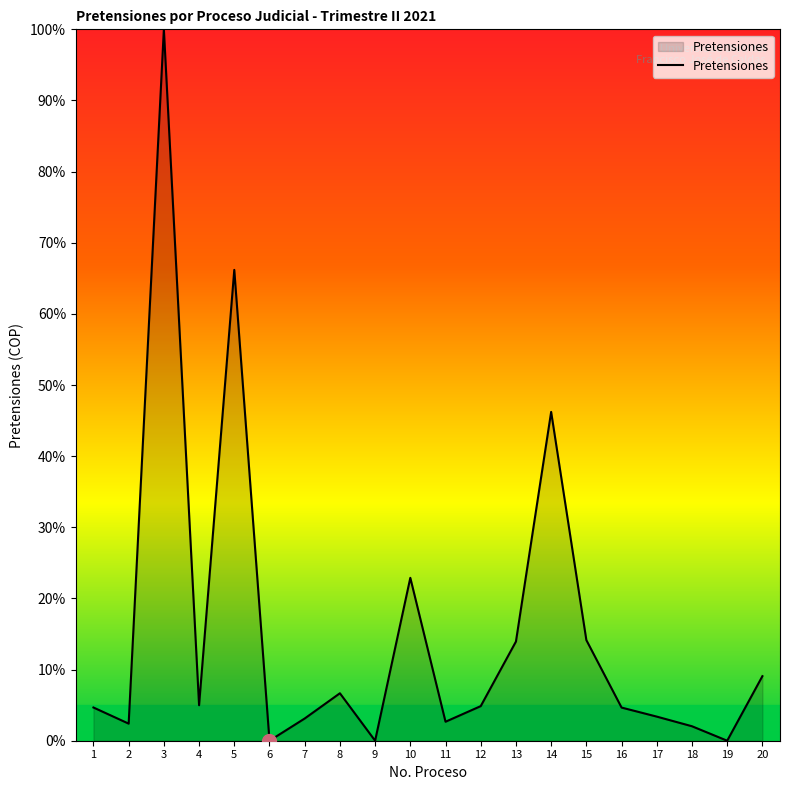

True or false: the data shows 5.0 at 4.

True